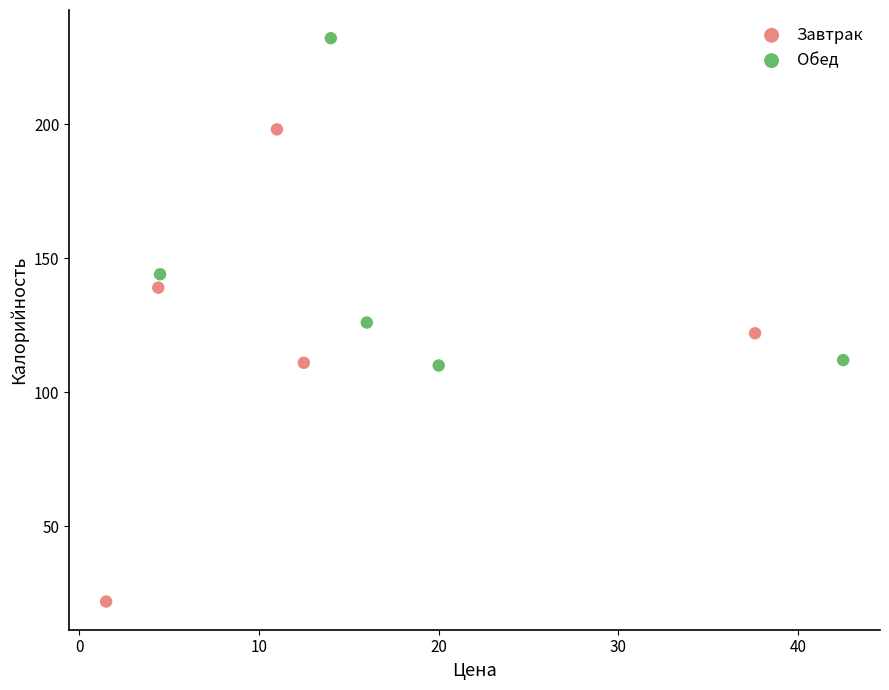

Which series reaches the maximum Y coordinate?

Обед